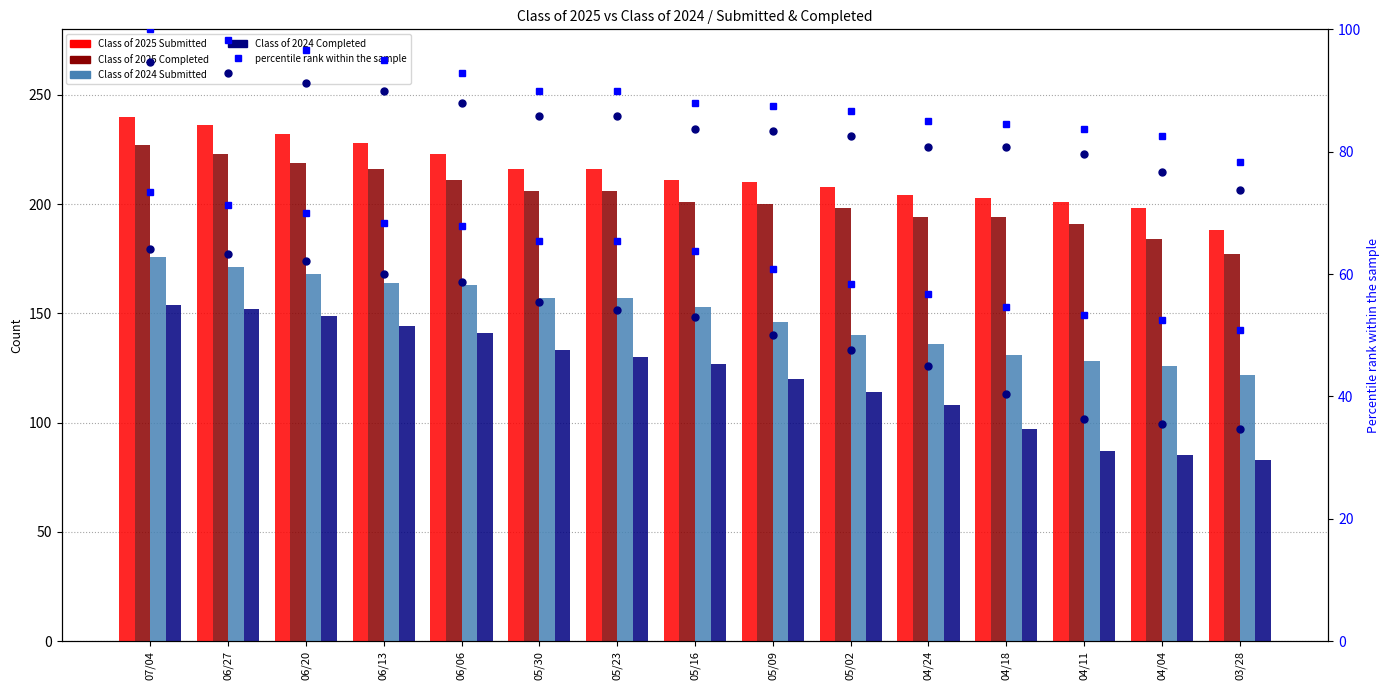

What is the approximate value of Class of 2024 Submitted at 06/27?

171